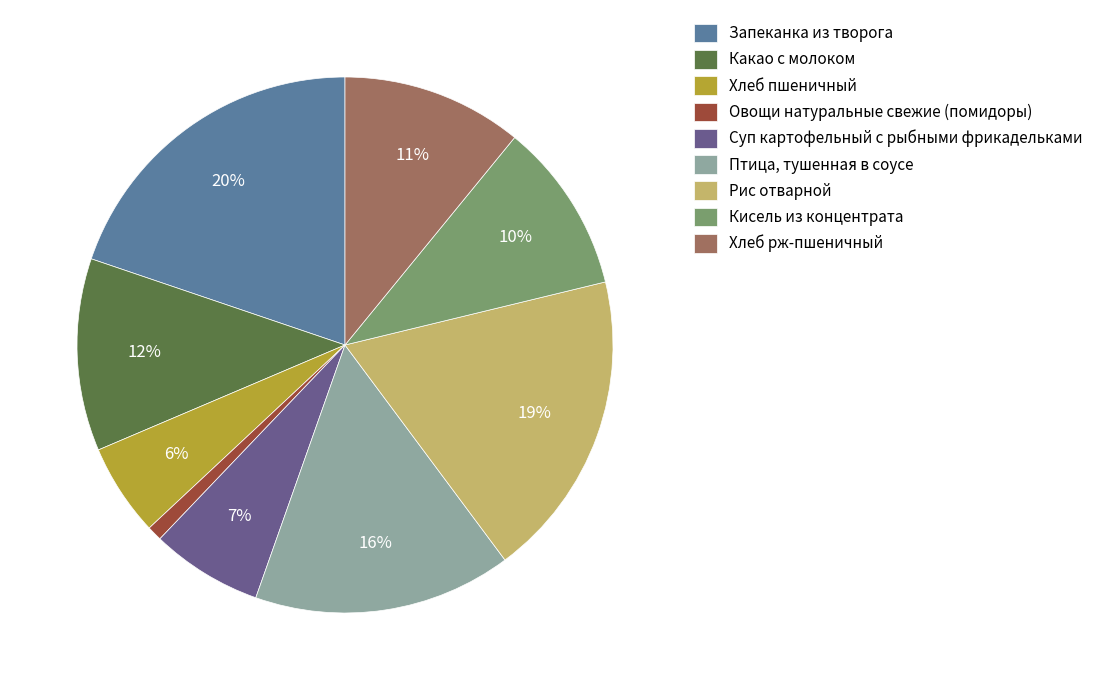

Rank the categories by value from highest to lowest.

Запеканка из творога, Рис отварной, Птица, тушенная в соусе, Какао с молоком, Хлеб рж-пшеничный, Кисель из концентрата, Суп картофельный с рыбными фрикадельками, Хлеб пшеничный, Овощи натуральные свежие (помидоры)